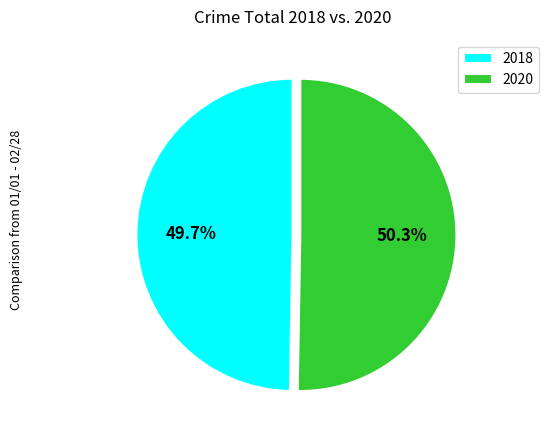

To the nearest percent, what is the difference between the largest and smallest slice percentages?

1%